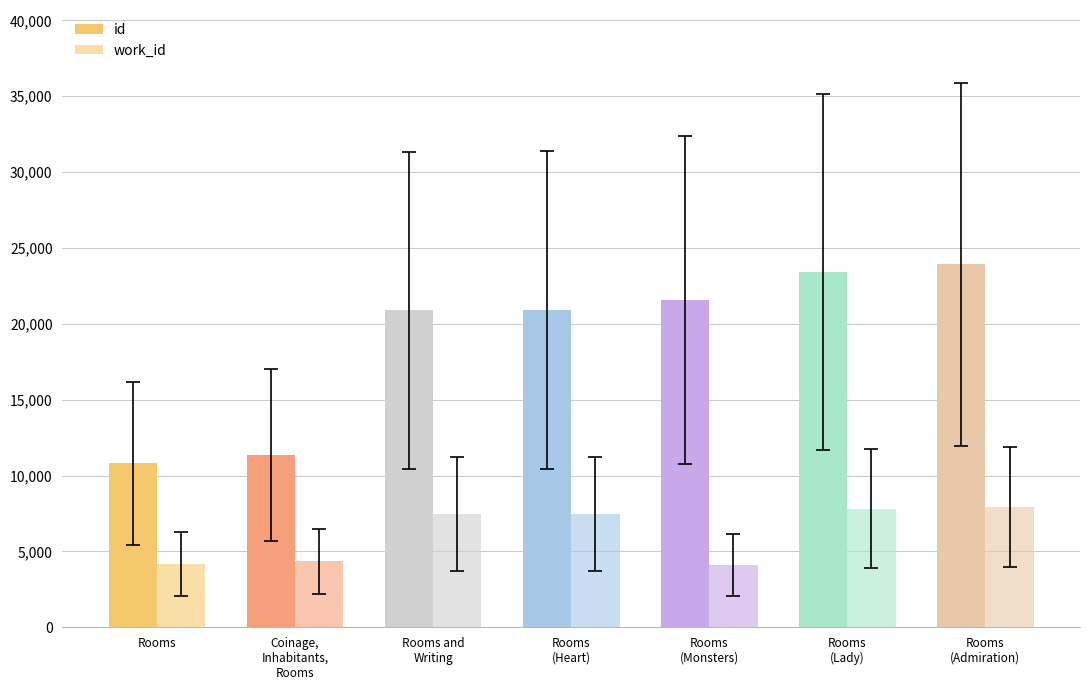

How many bars are there in each group?

2